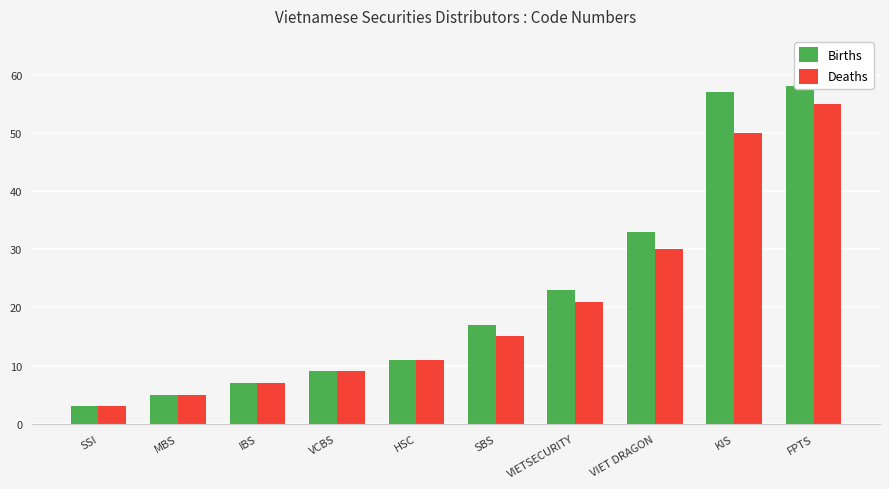

What is the difference between the Deaths values at SSI and VIET DRAGON?

27